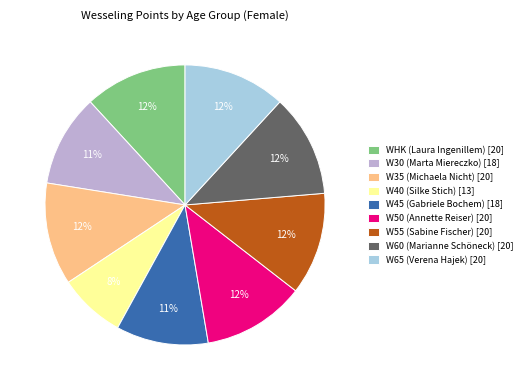

What is the smallest slice in the pie chart?

W40